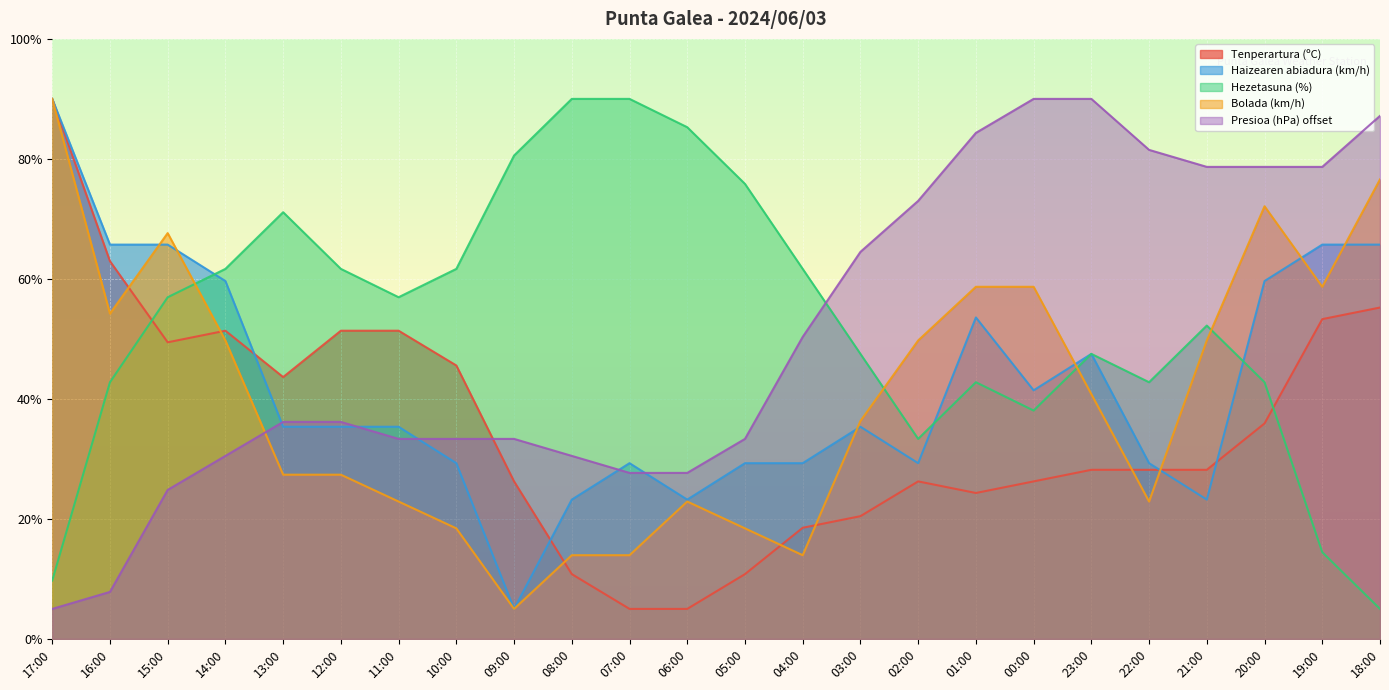

Where do Hezetasuna (%) and Bolada (km/h) first cross each other?

15:00 and 14:00